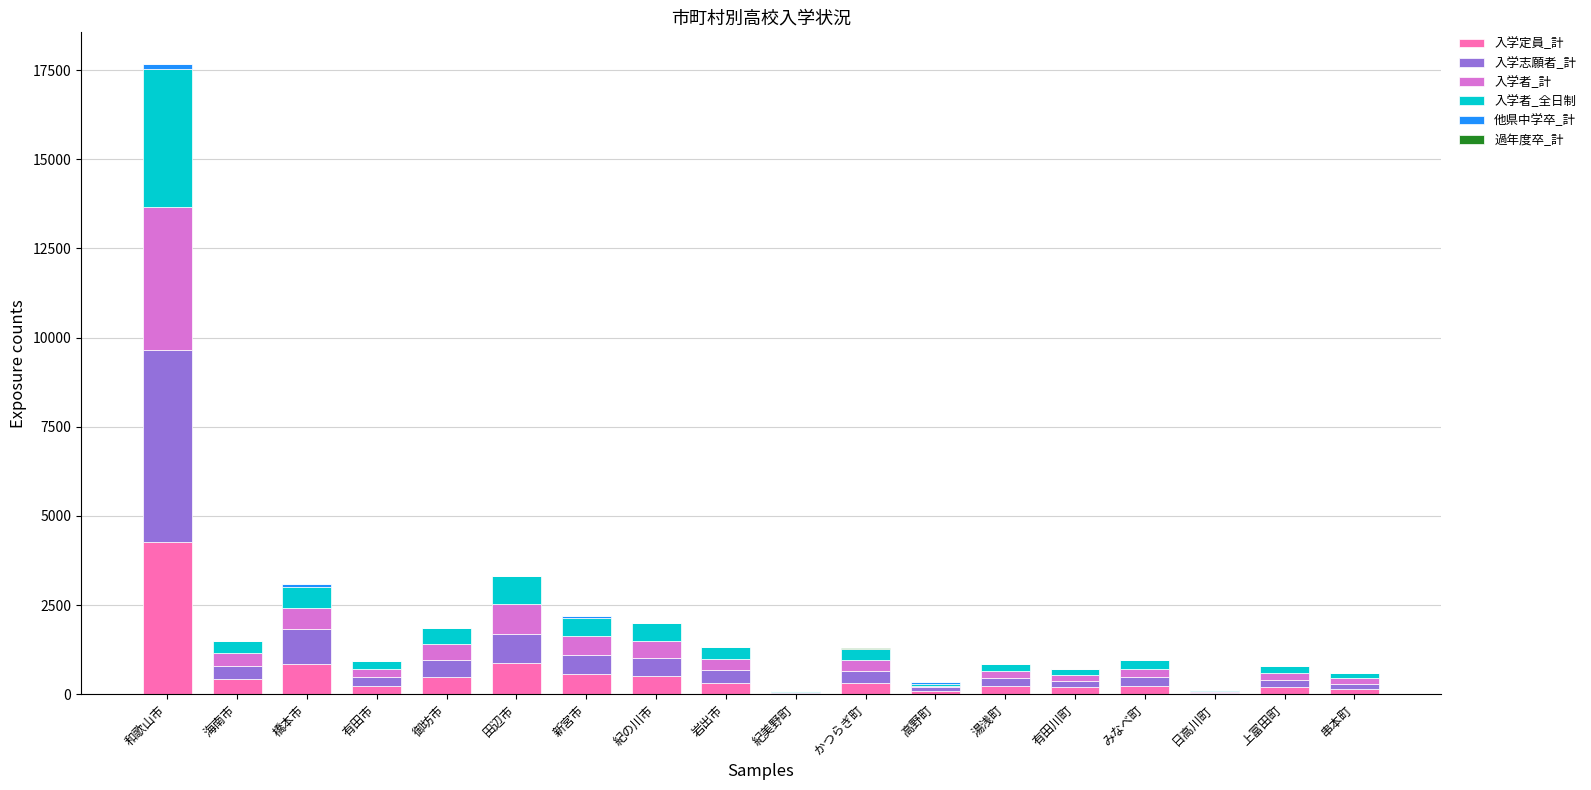

At which category is the sum across all series the highest?

和歌山市